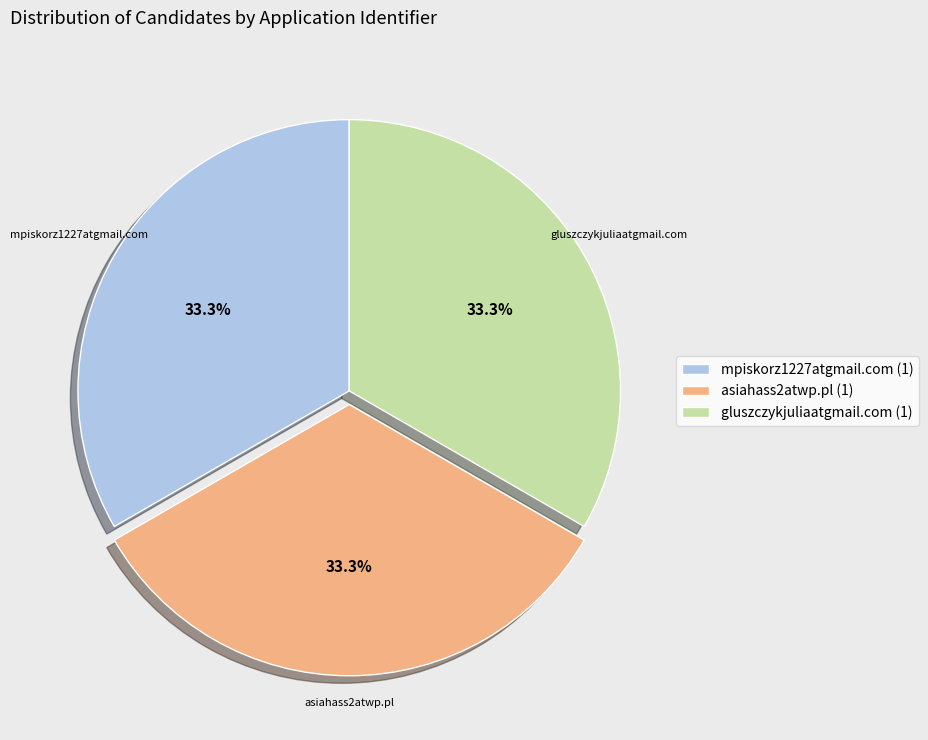

What portion of the pie excludes asiahass2atwp.pl?

66.7%